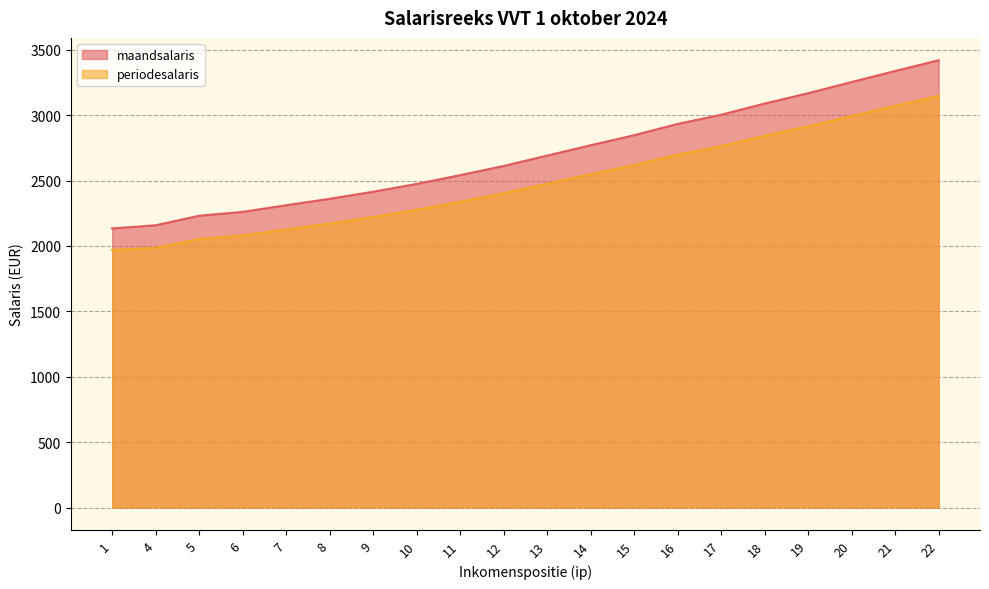

What is the value of the periodesalaris point at the 18th from the left?

2993.8